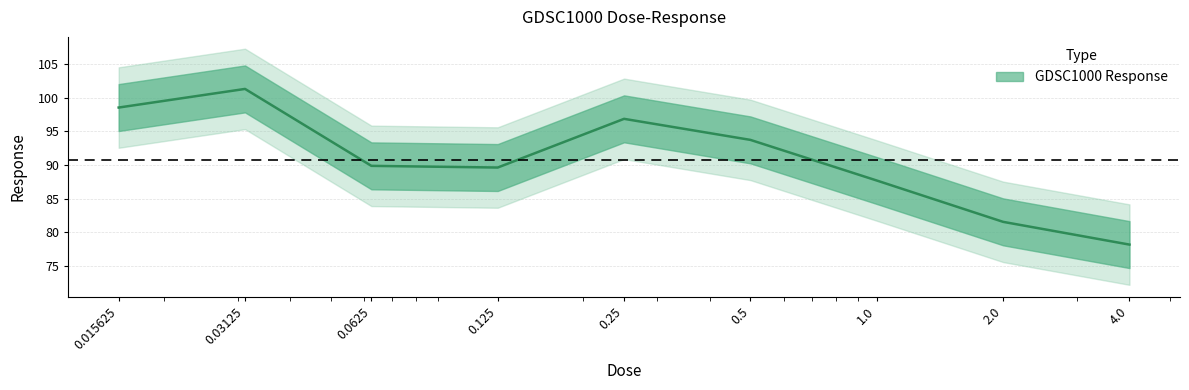

What is the sum of all values?

817.4